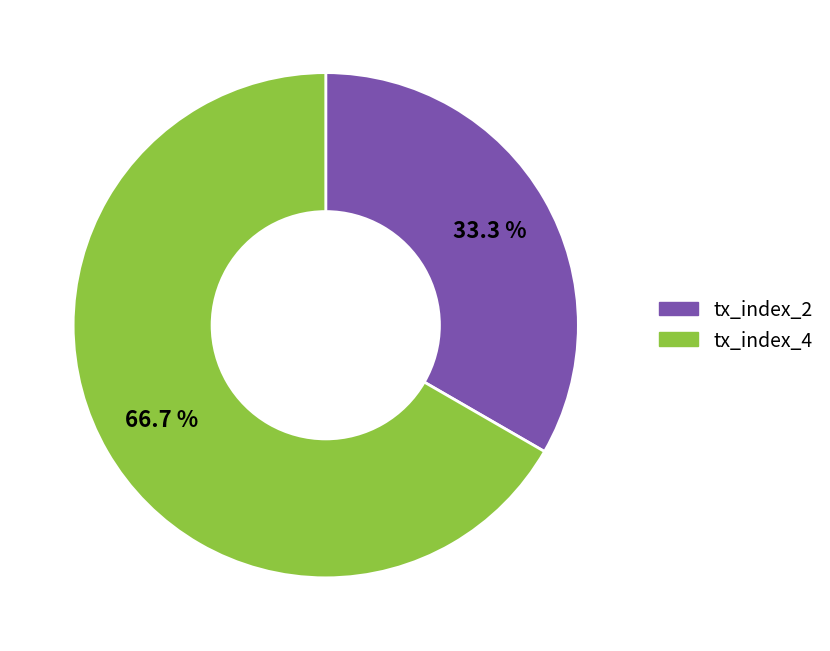

To the nearest percent, what is the difference between the tx_index_4 and tx_index_2 slice percentages?

33%